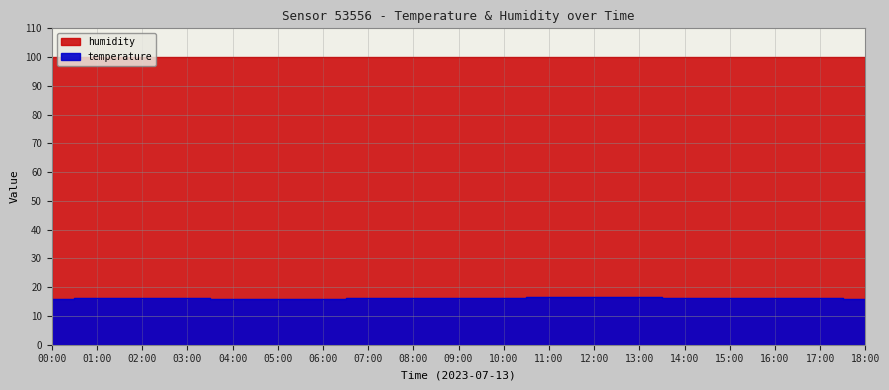

Count the values in the range 16 to 17.

18